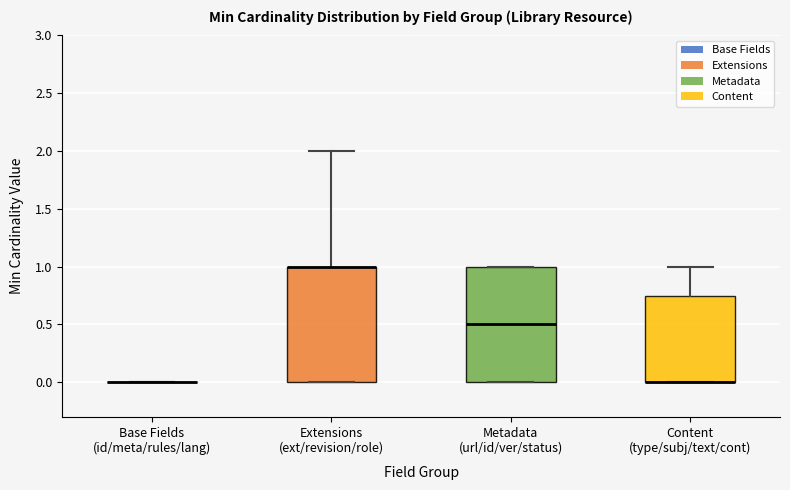

Reading left to right, transcribe this box plot: for each box, give where its median line is, the range the box spans, and where its two whiskers end, as read against the y-axis. The values are not printed on the chart, so give them approximately, as read against the axis.

Base Fields (id/meta/rules/lang): box collapsed to a line at 0.00, whiskers 0.00 to 0.00
Extensions (ext/revision/role): median 1.00 (drawn on the box's upper edge), box 0.00 to 1.00, whiskers 0.00 to 2.00
Metadata (url/id/ver/status): median 0.50, box 0.00 to 1.00, whiskers 0.00 to 1.00
Content (type/subj/text/cont): median 0.00 (drawn on the box's lower edge), box 0.00 to 0.75, whiskers 0.00 to 1.00